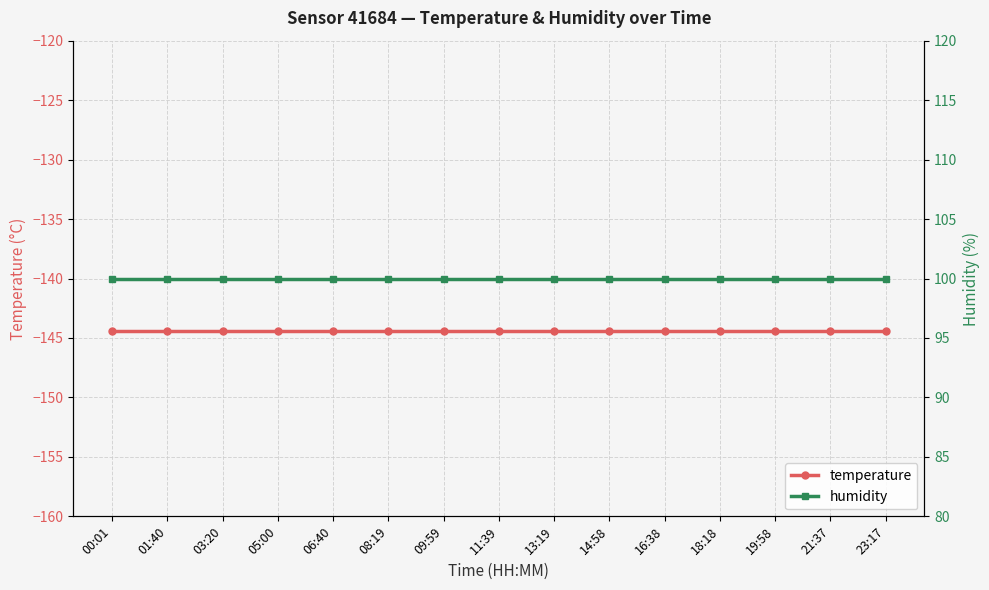

Reading right to left, transcribe all the data shown in this chart.

temperature: 23:17=-144.4	21:37=-144.4	19:58=-144.4	18:18=-144.4	16:38=-144.4	14:58=-144.4	13:19=-144.4	11:39=-144.4	09:59=-144.4	08:19=-144.4	06:40=-144.4	05:00=-144.4	03:20=-144.4	01:40=-144.4	00:01=-144.4
humidity: 23:17=100.0	21:37=100.0	19:58=100.0	18:18=100.0	16:38=100.0	14:58=100.0	13:19=100.0	11:39=100.0	09:59=100.0	08:19=100.0	06:40=100.0	05:00=100.0	03:20=100.0	01:40=100.0	00:01=100.0